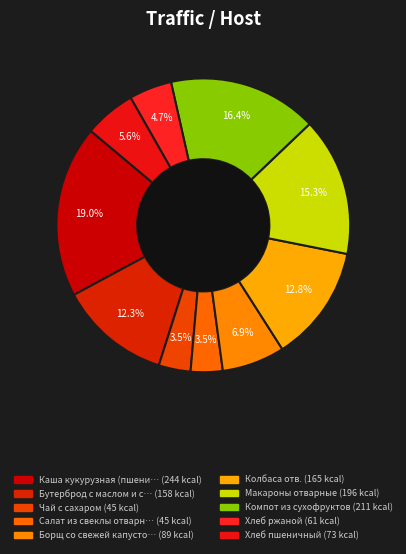

Count the number of slices in the pie.

10